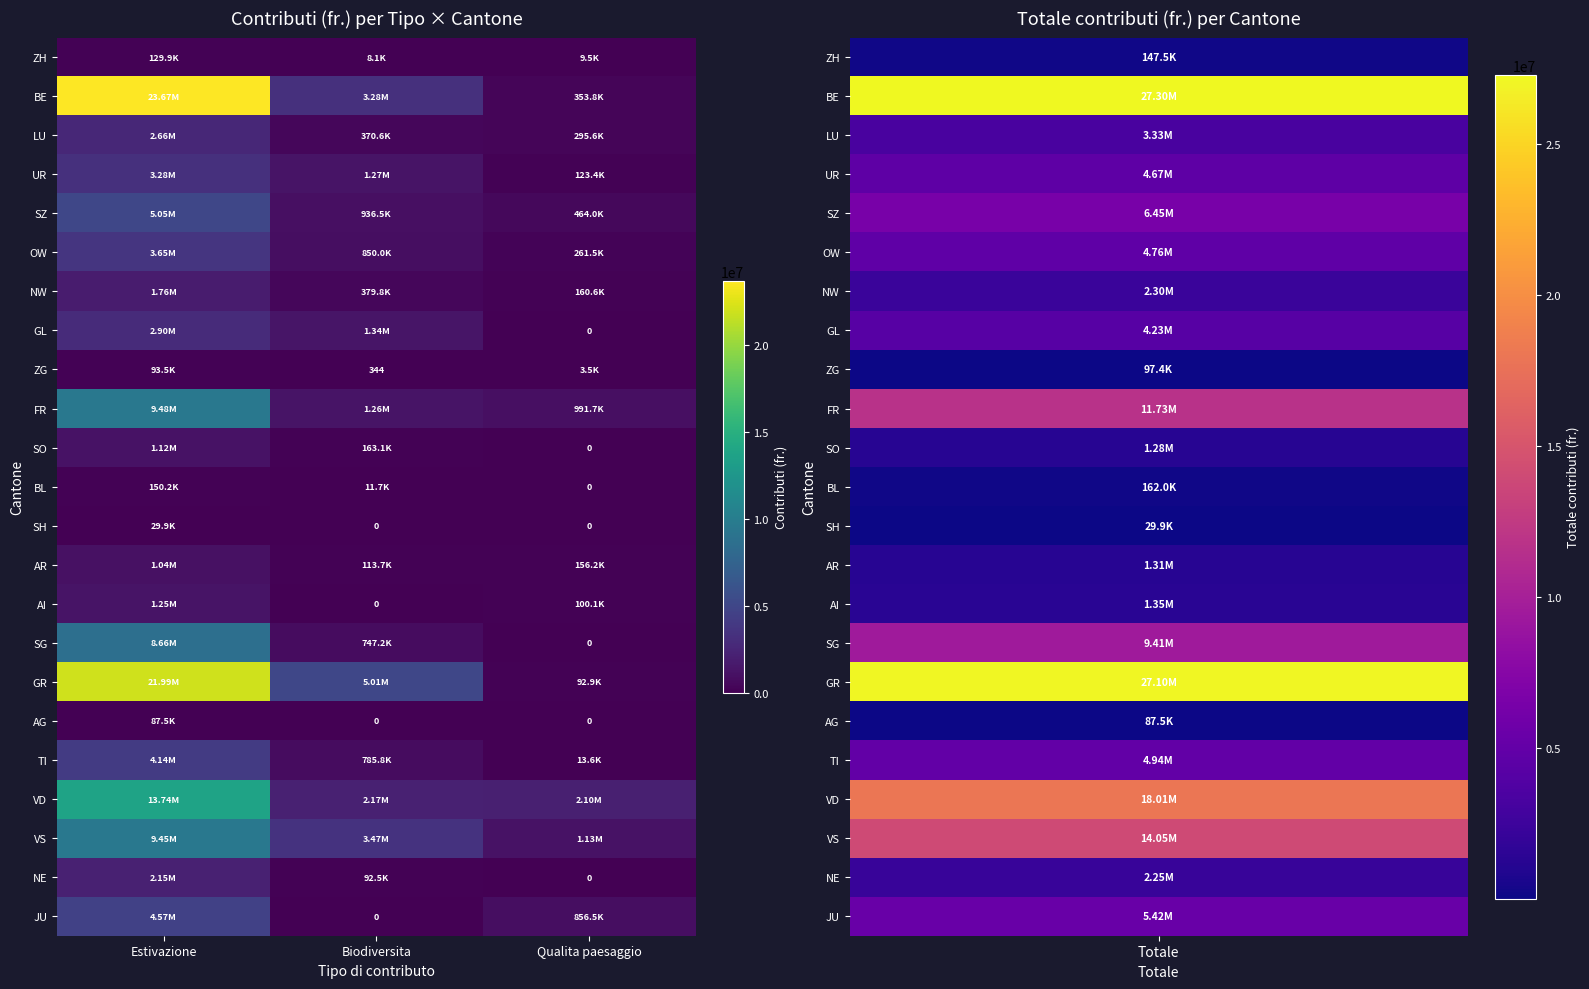

Rank the categories by ZH value from highest to lowest.

Estivazione, Qualita paesaggio, Biodiversita